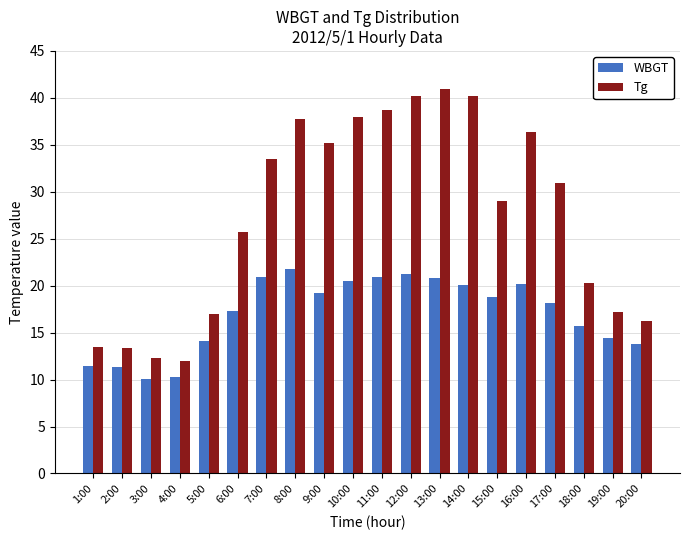

Which series has the largest range (max minus min)?

Tg